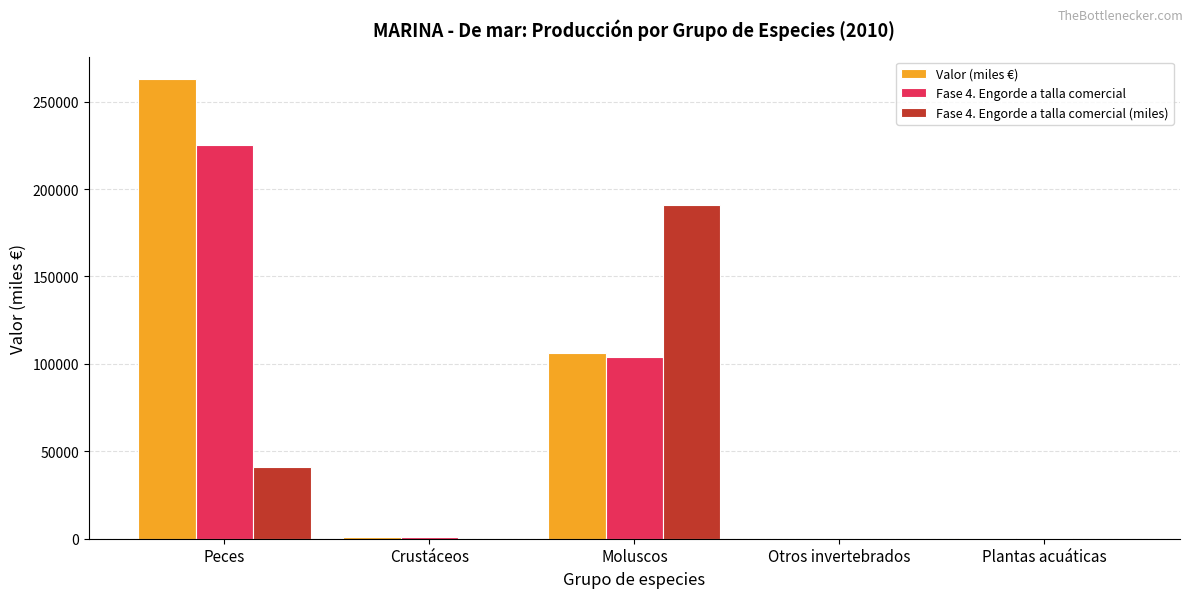

How many groups of bars are there?

5